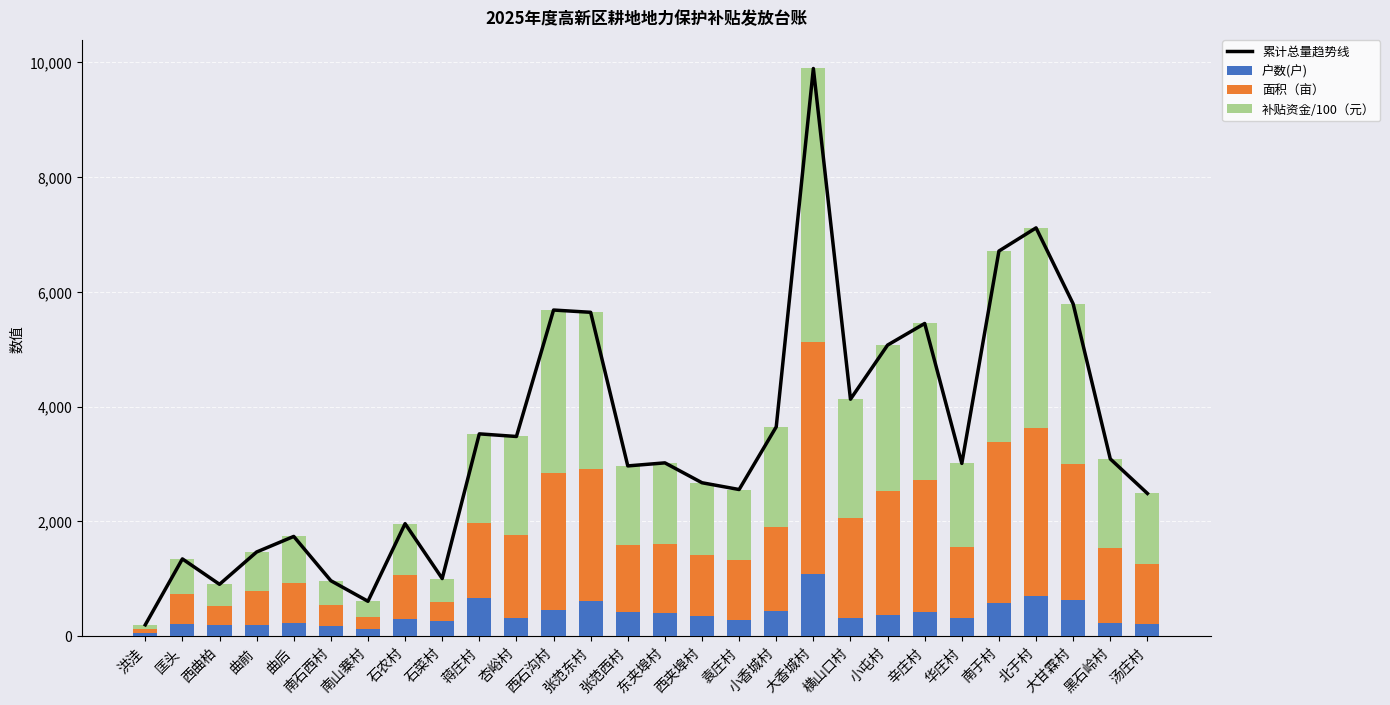

The value of 累计总量趋势线 at 南石西村 is 405.1. True or false?

False